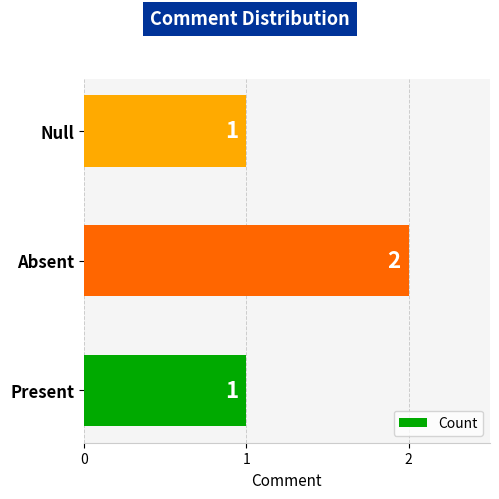

True or false: the data shows 2 at Null.

False